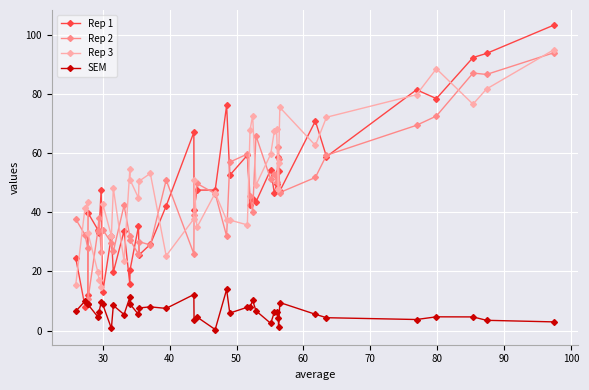

What is the value of the Rep 2 point at the 29th from the left?

53.0